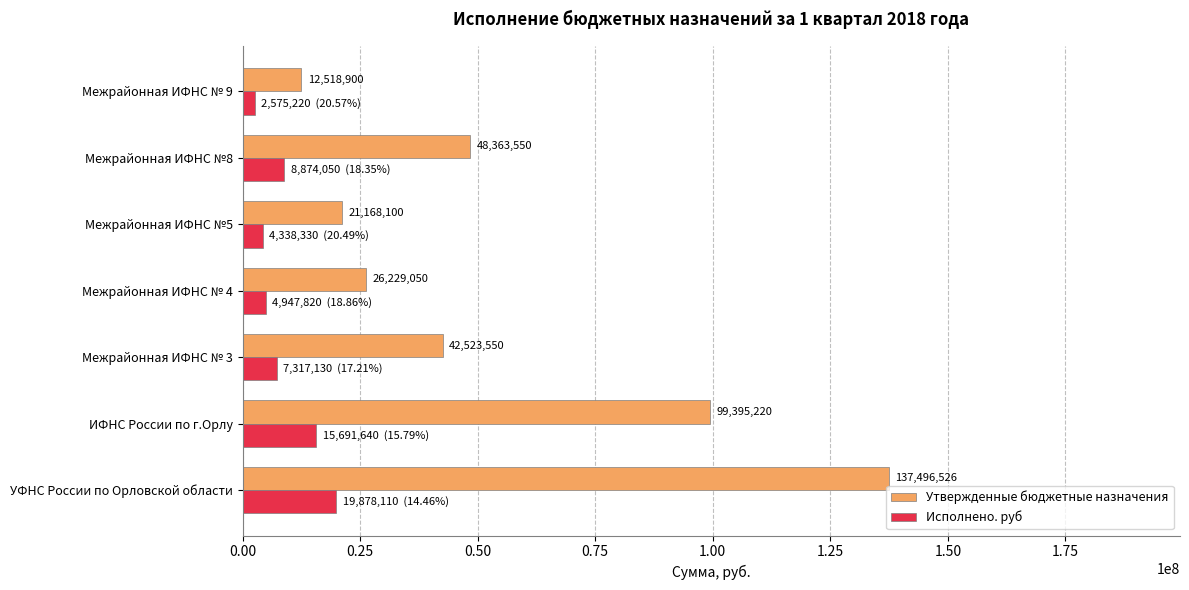

What are all the series names shown in the legend?

Утвержденные бюджетные назначения, Исполнено. руб